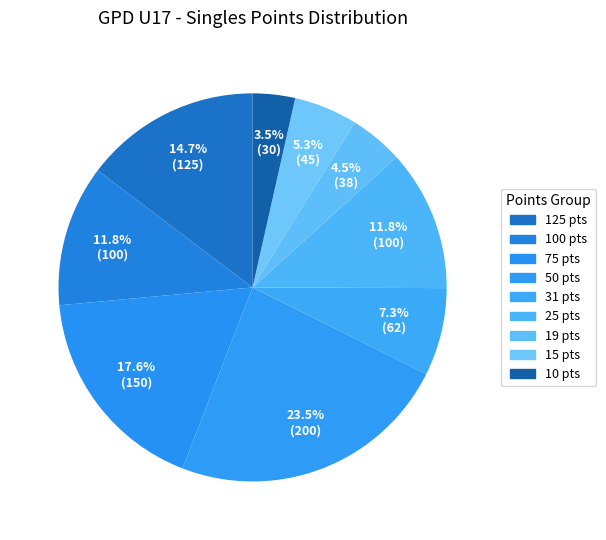

How many slices are in this pie chart?

9